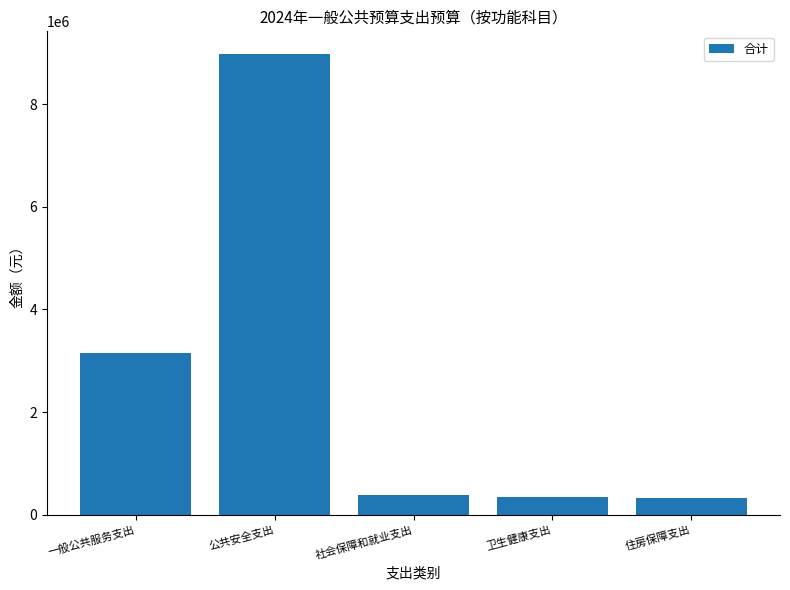

What value does the data have at 住房保障支出?

314749.7